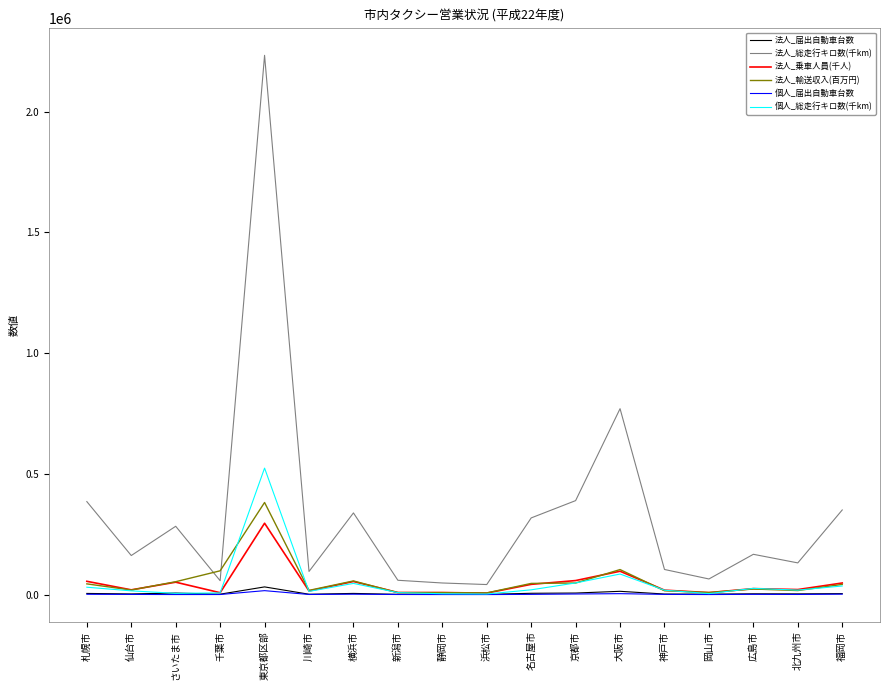

Is it true that 法人_乗車人員(千人) equals 483093 at 東京都区部?

False